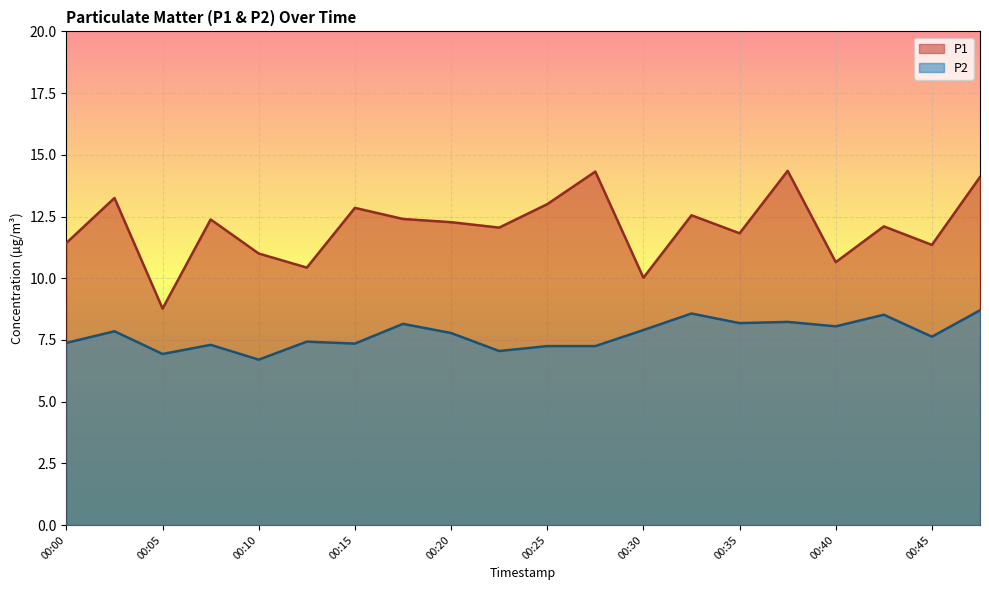

Between 00:32 and 00:15, which is larger?

00:15